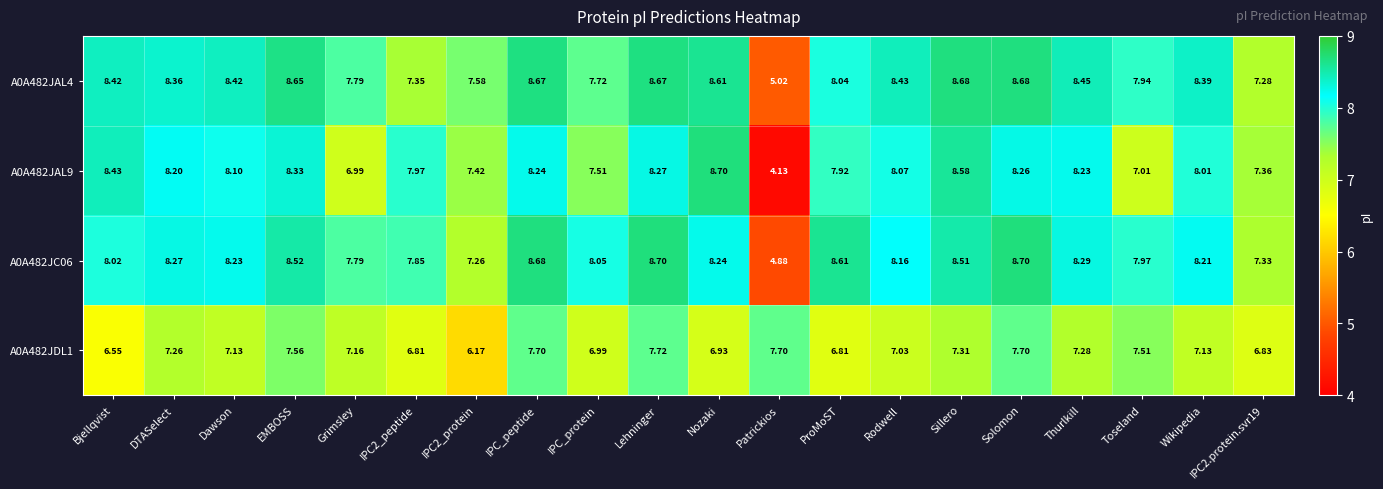

At which label is A0A482JAL9 closest to 6?

Grimsley